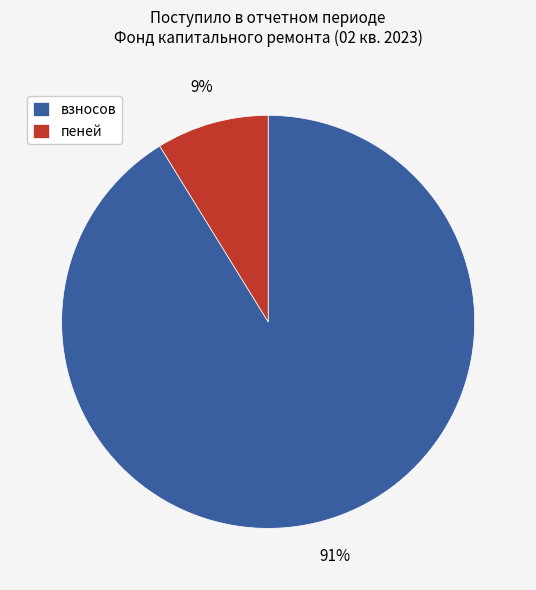

Do пеней and взносов together represent more than half of the pie?

Yes